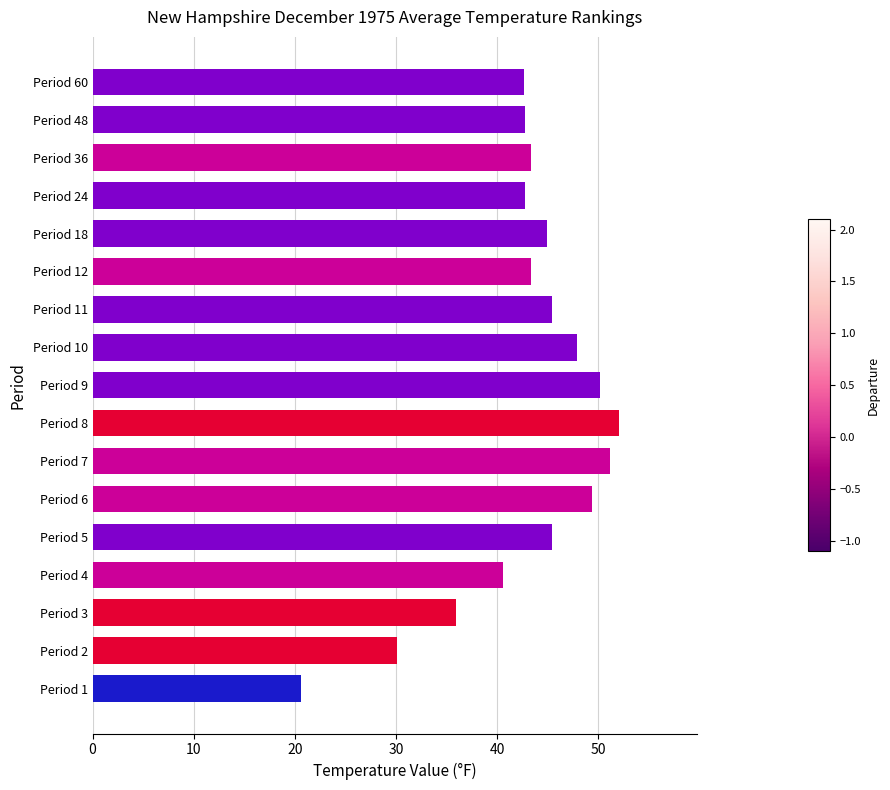

Is it true that the value at Period 60 is 67.6?

False